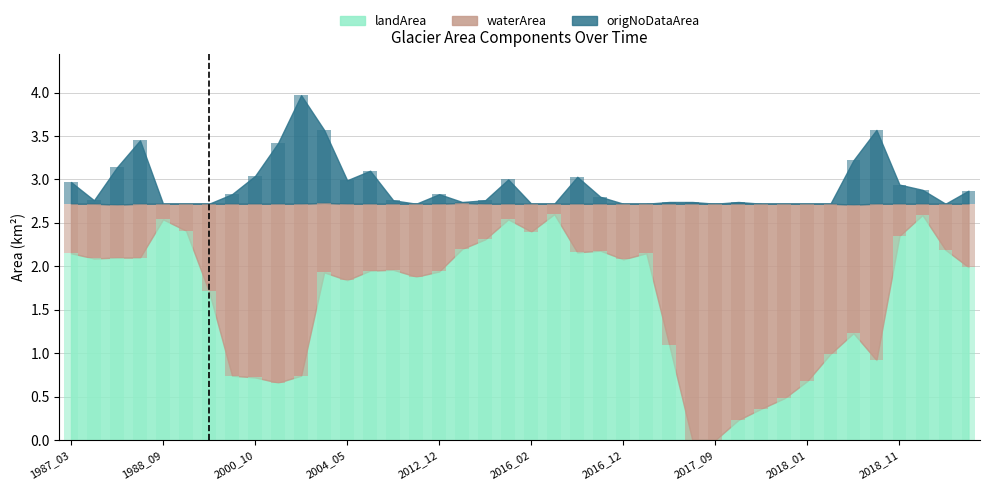

Which category has the highest value across all series?

2017_08